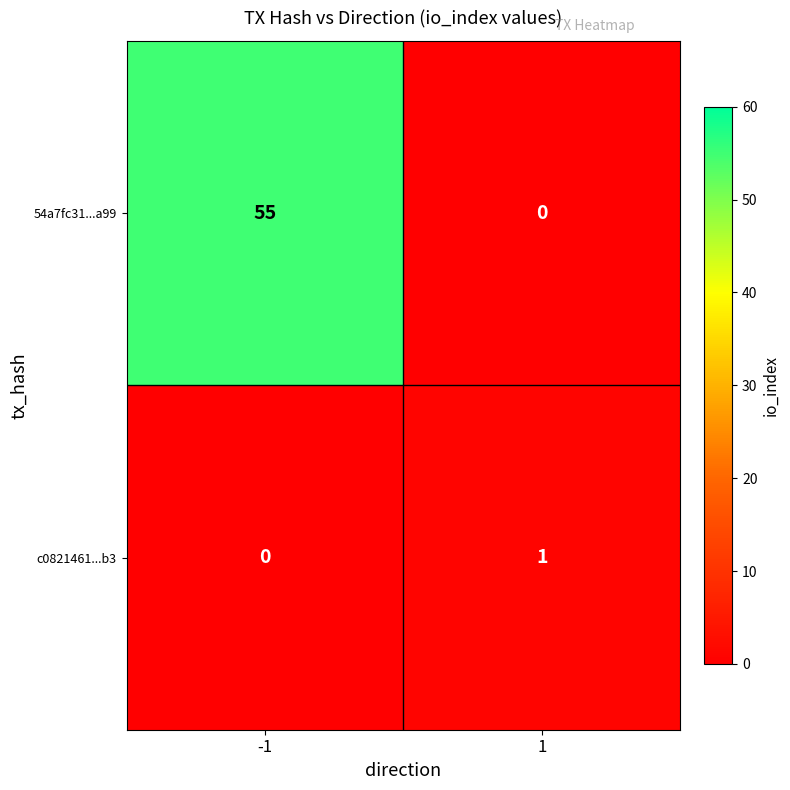

What is the greatest value displayed?

55